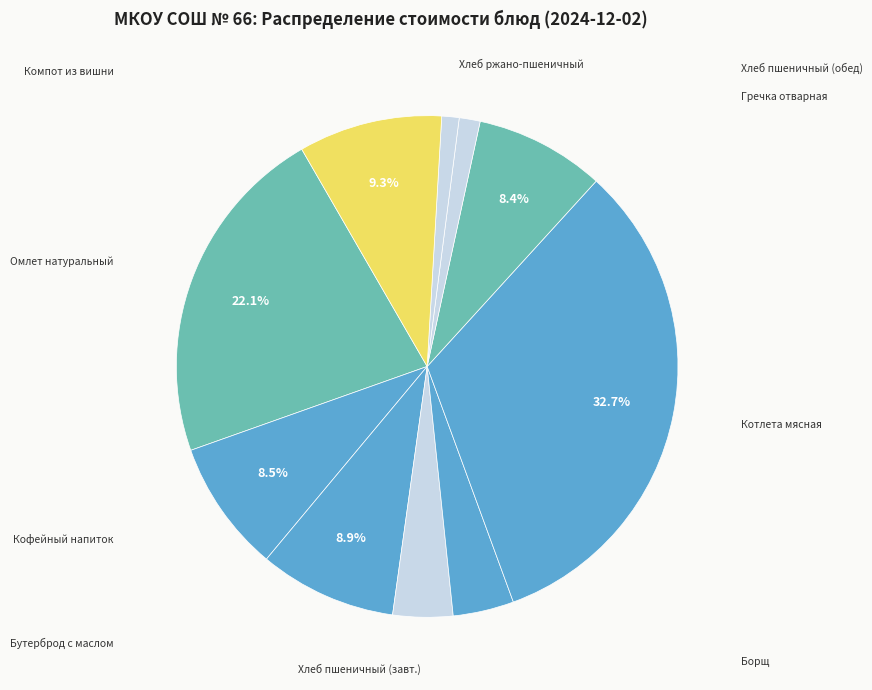

Count the number of slices in the pie.

10